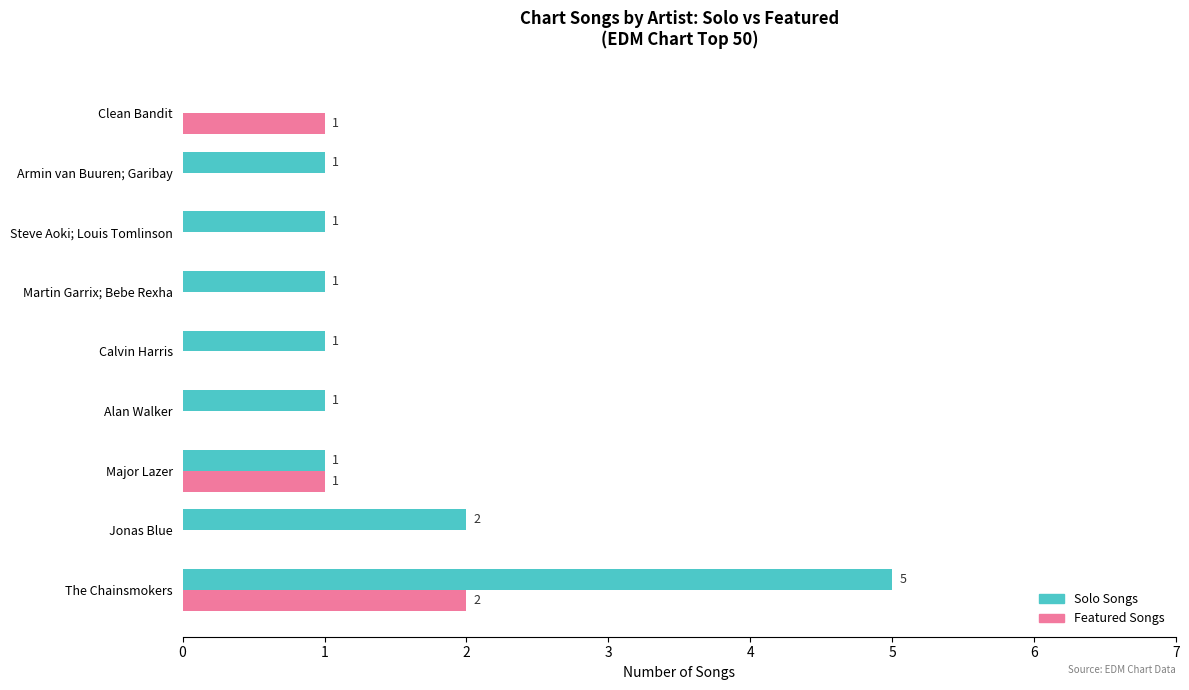

True or false: Solo Songs has a value of 1 at Jonas Blue.

False